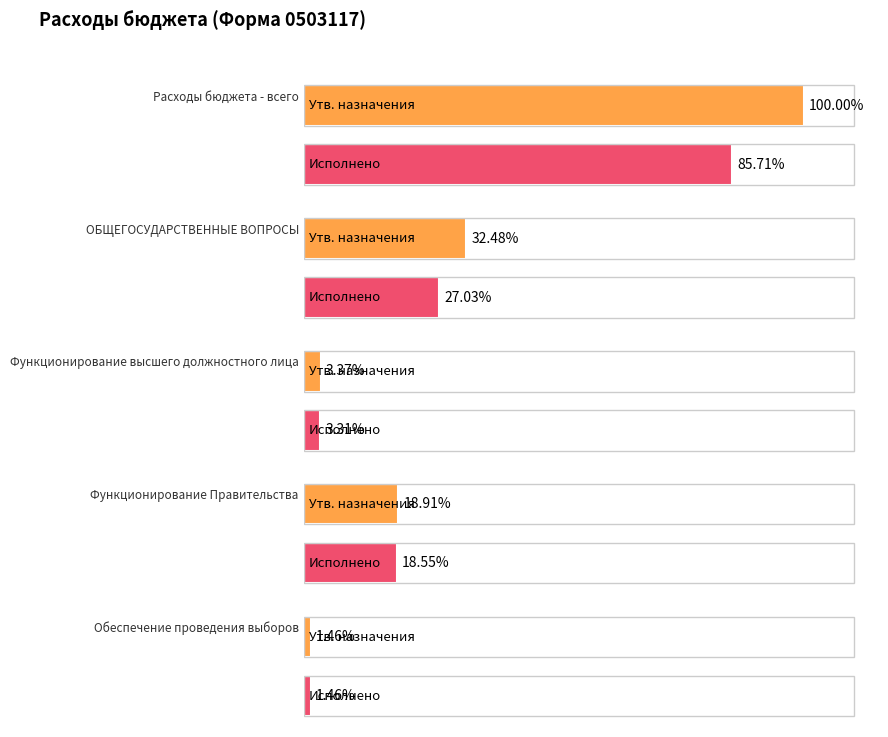

Is it true that Исполнено equals 9158048.9 at ОБЩЕГОСУДАРСТВЕННЫЕ ВОПРОСЫ?

False